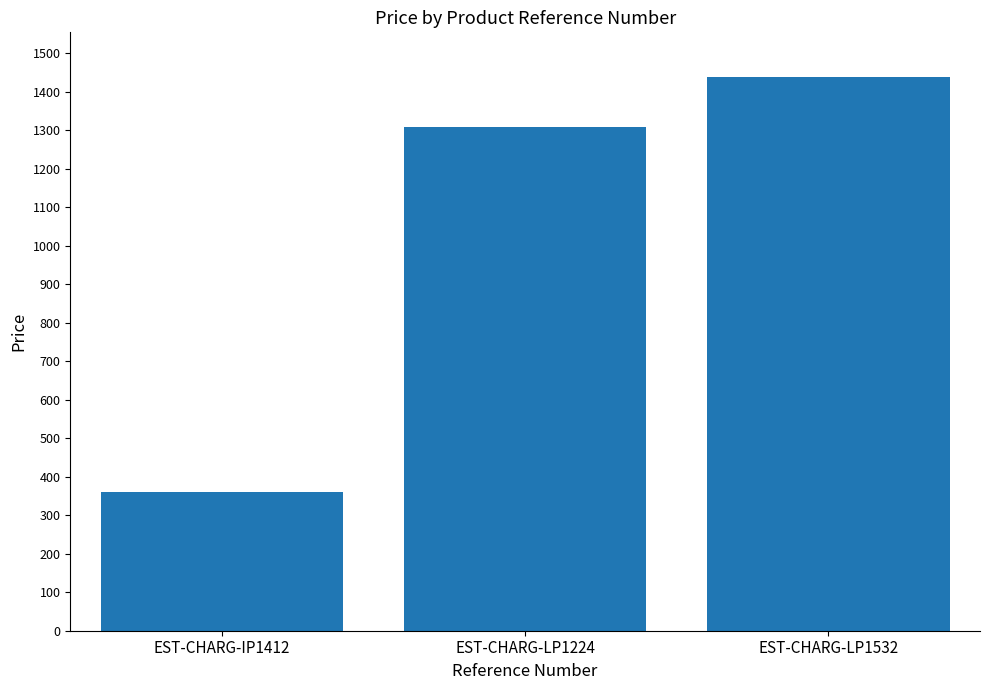

Reading left to right, what are all the values shown in this chart?

EST-CHARG-IP1412=360.0	EST-CHARG-LP1224=1306.8	EST-CHARG-LP1532=1438.8